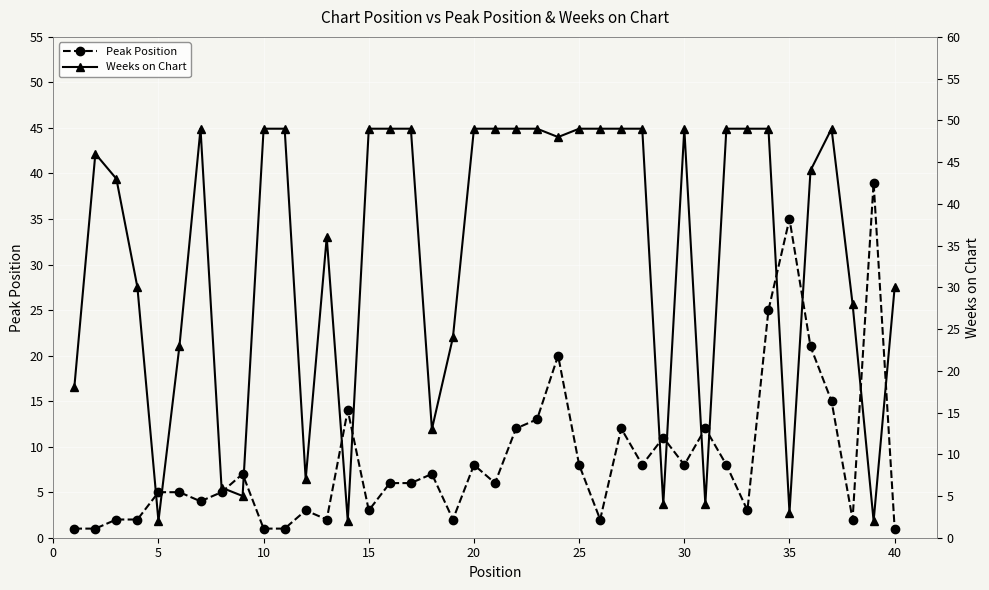

True or false: Peak Position has more than 1 interior local peaks.

True